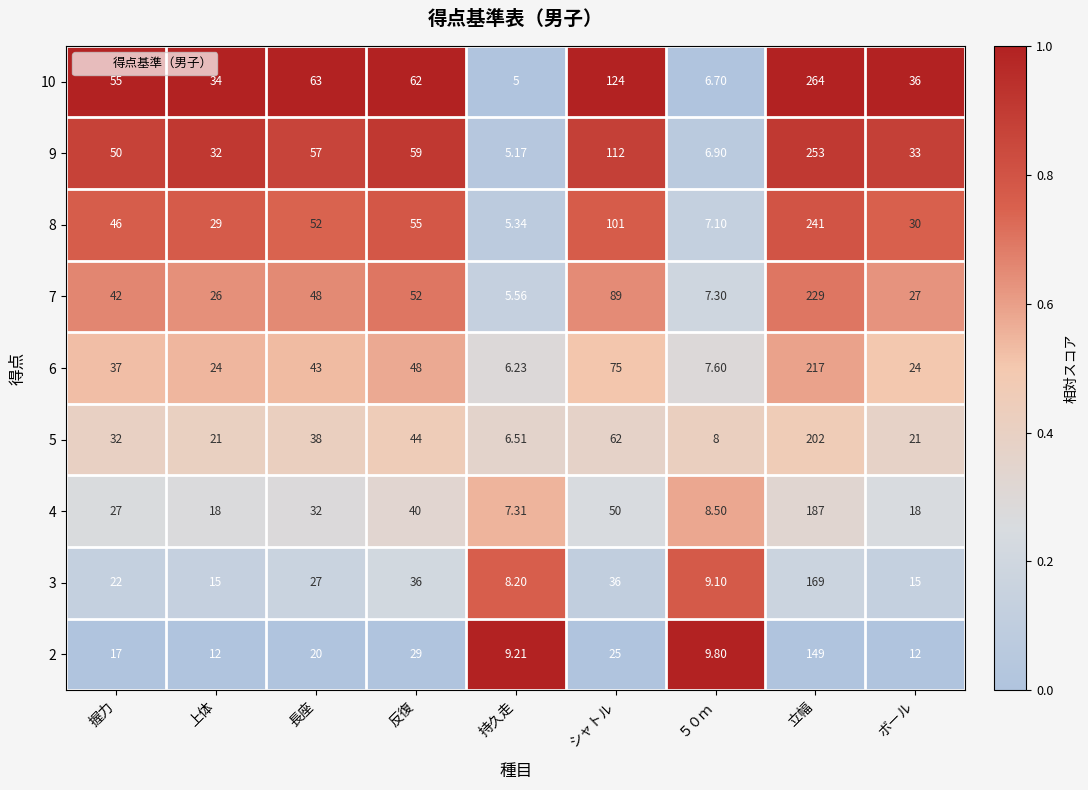

At which category is the sum across all series the highest?

立幅